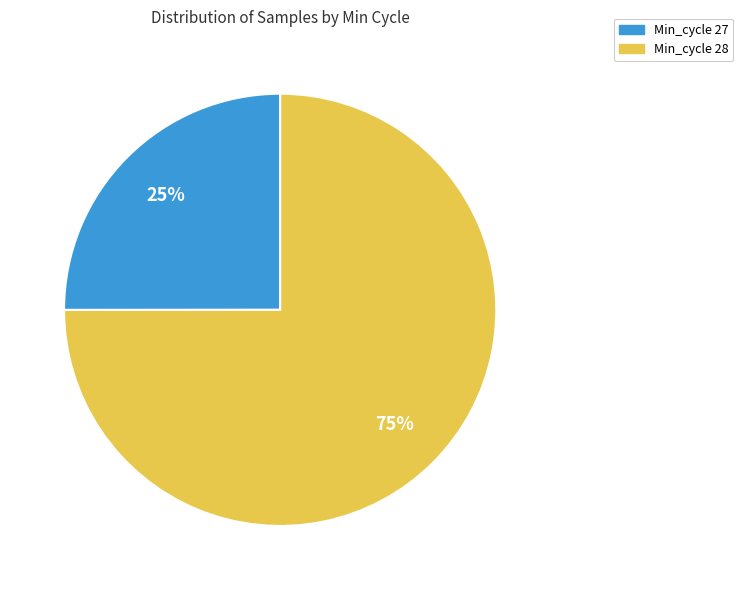

What is the largest slice in the pie chart?

Min_cycle 28